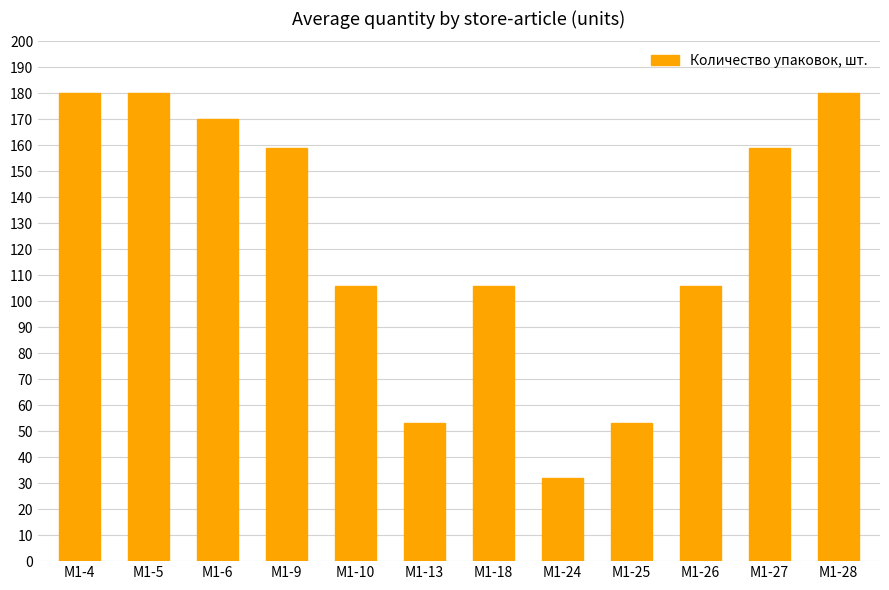

The value at M1-26 is 106. True or false?

True